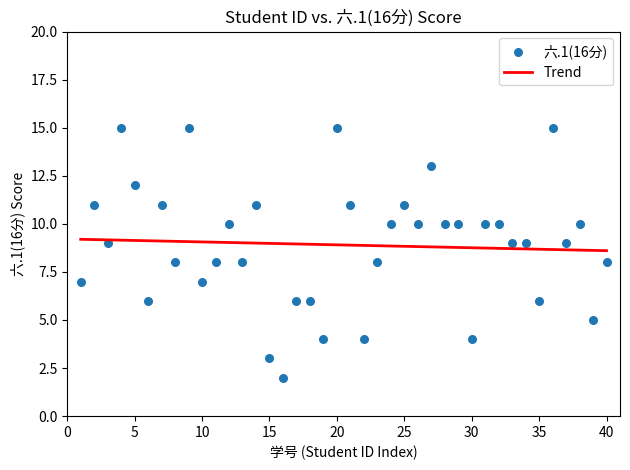

What is the range of Y values (max minus min)?

13